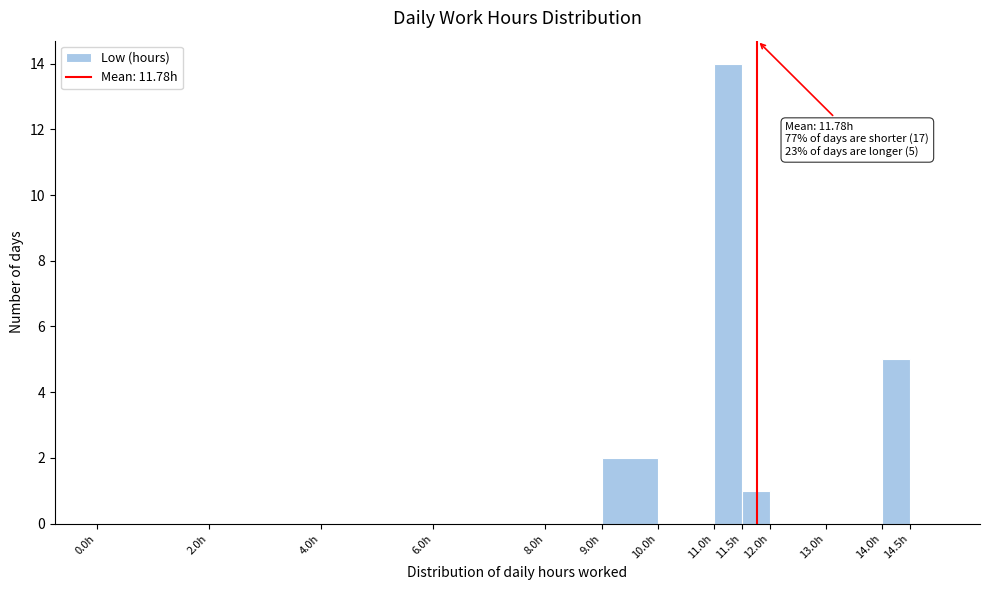

Over which range of the x-axis is the bar tallest?

11.0 to 11.5